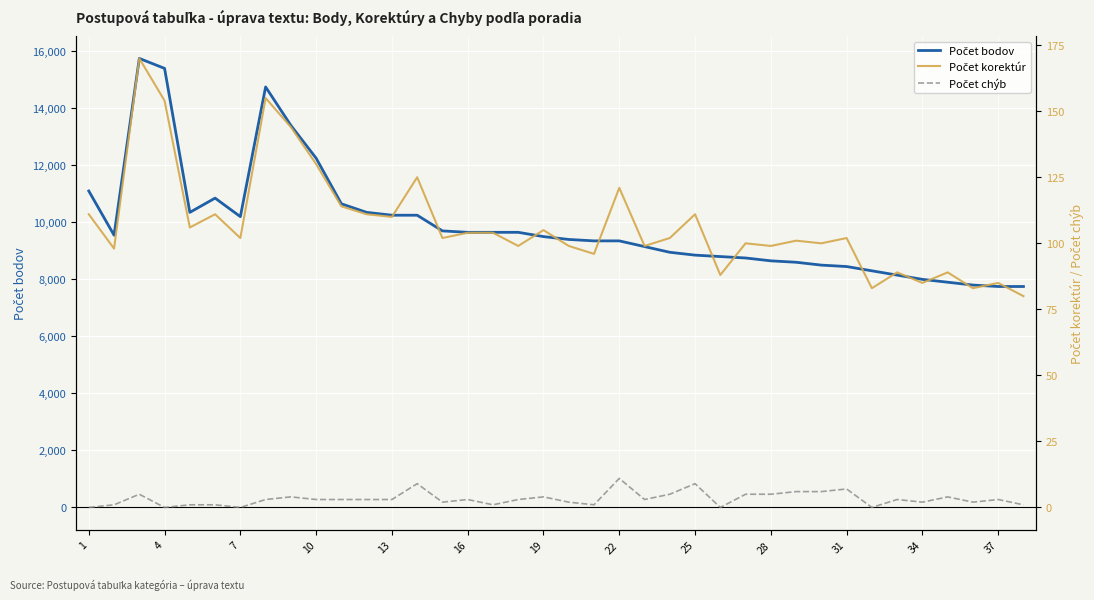

Between 13 and 34, which series saw the biggest shift?

Počet bodov